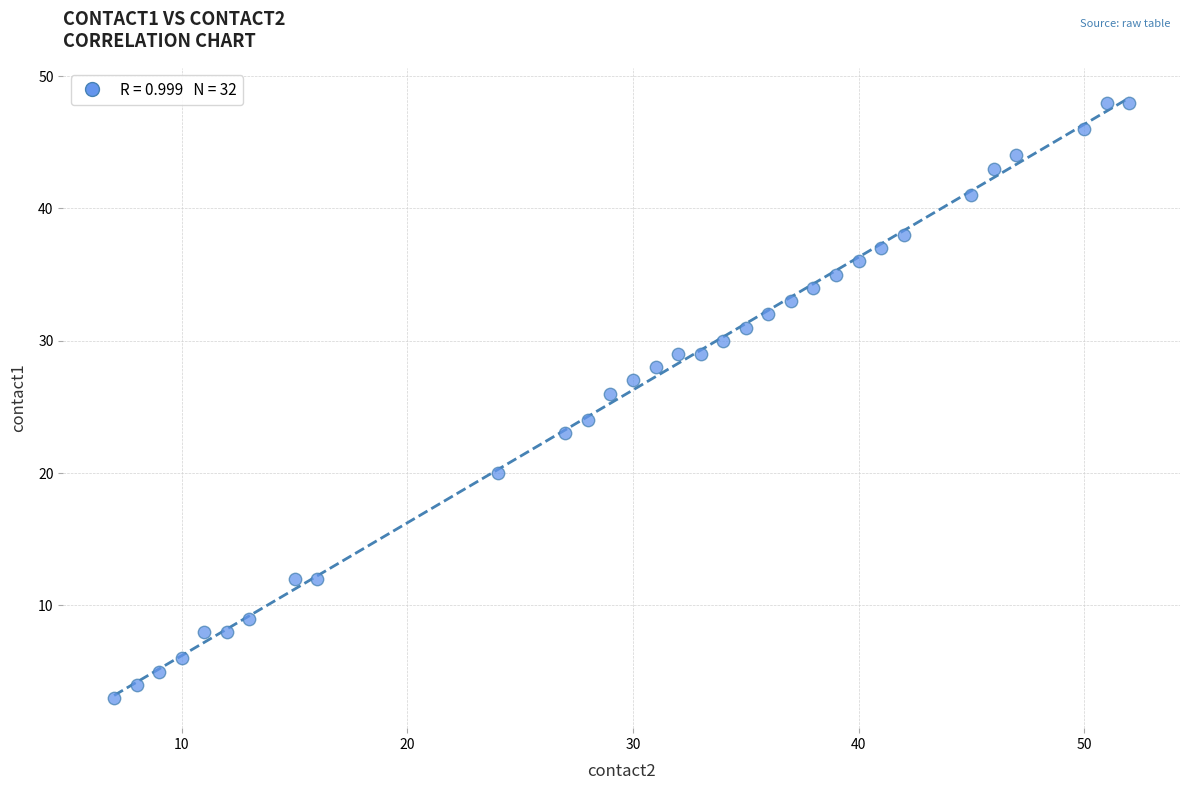

What is the range of X values (max minus min)?

45